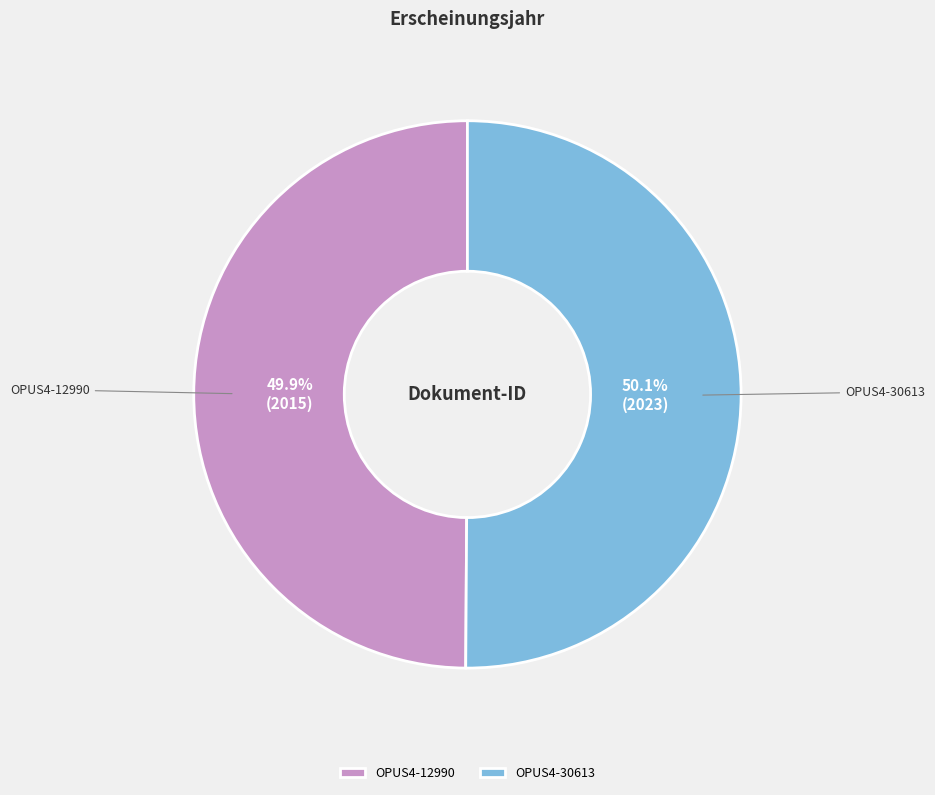

Is it true that OPUS4-30613 is 50% of the pie?

True